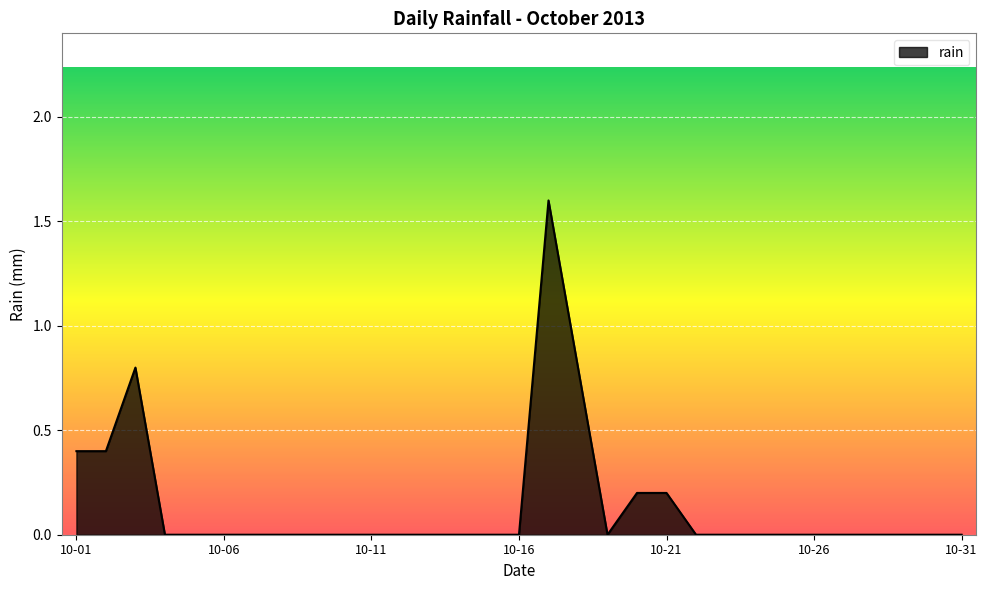

What is the sum of all values?

4.4